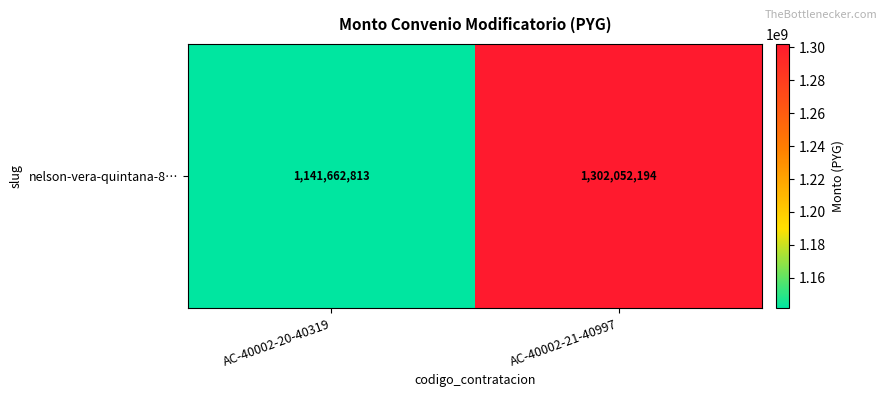

Reading left to right, what are all the values shown in this chart?

1141662813	1302052194